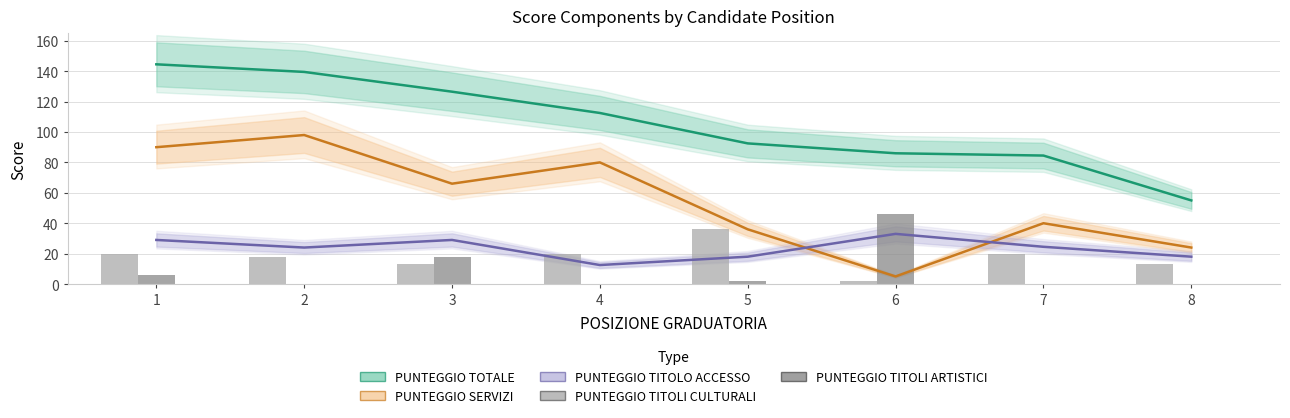

What is the difference between the highest and lowest values at 3?

113.0